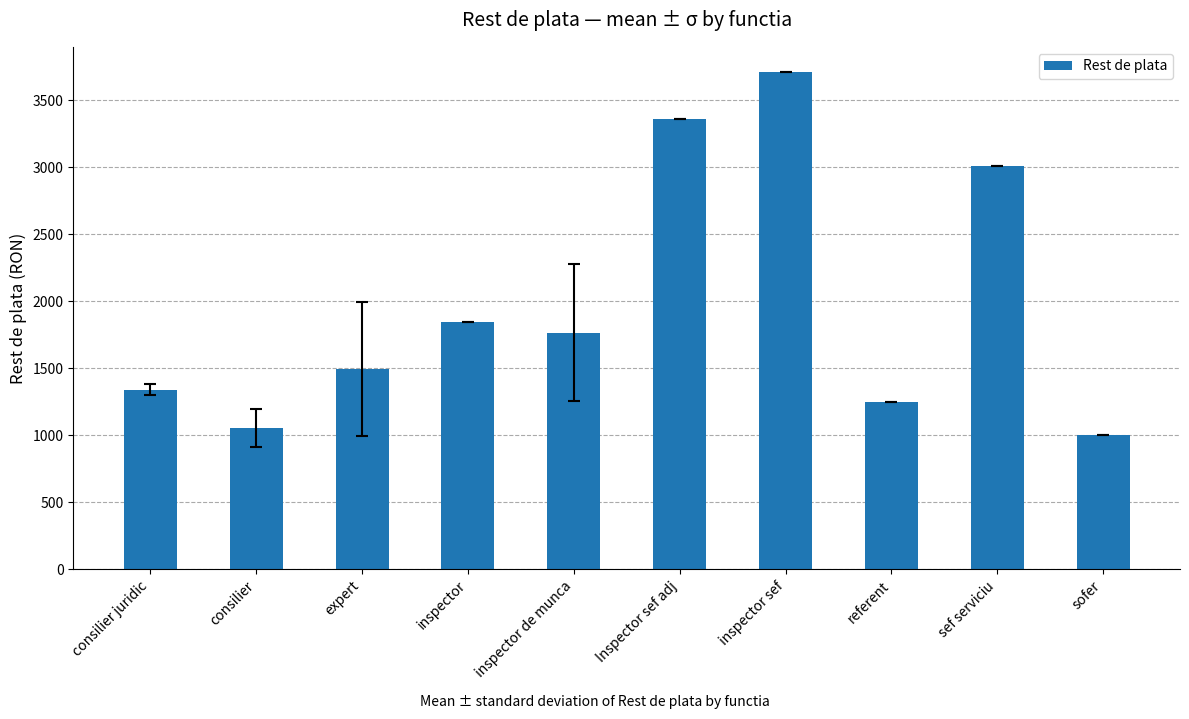

What is the sum of the values at inspector and consilier?

2903.0